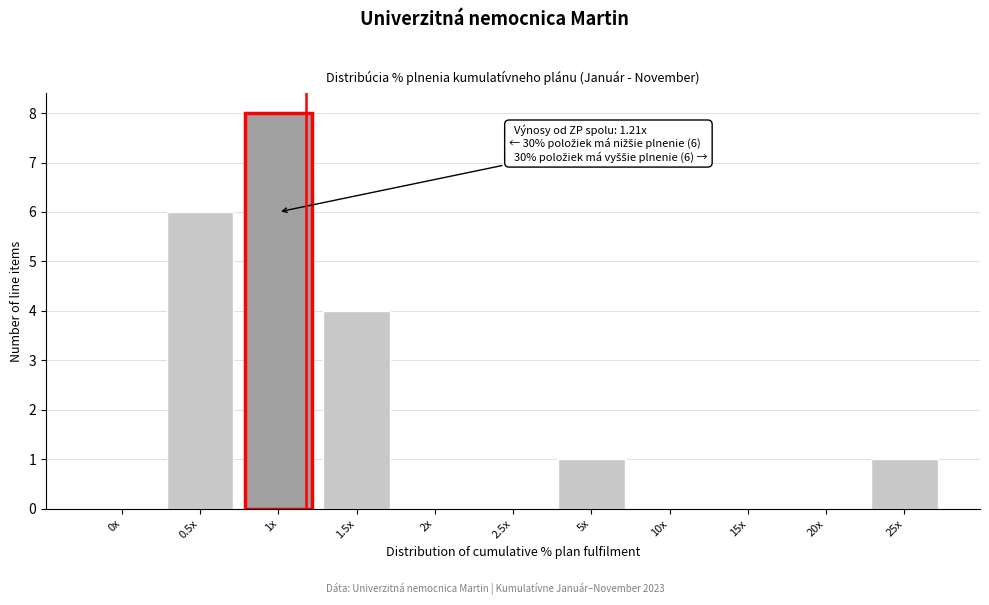

Reading left to right, what are all the values shown in this chart?

0x=0	0.5x=6	1x=8	1.5x=4	2x=0	2.5x=0	5x=1	10x=0	15x=0	20x=0	25x=1